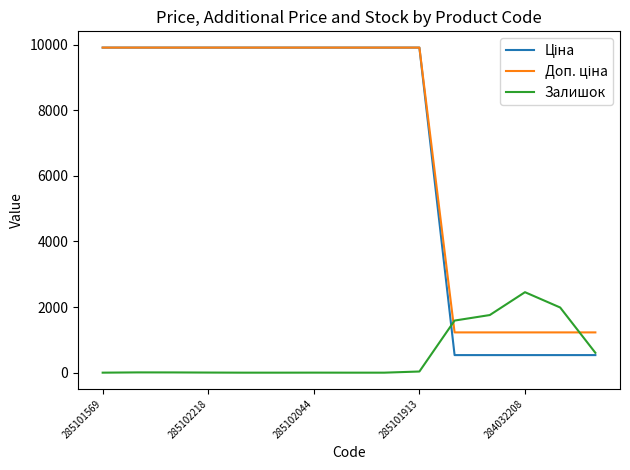

What is the greatest value displayed?

9908.5